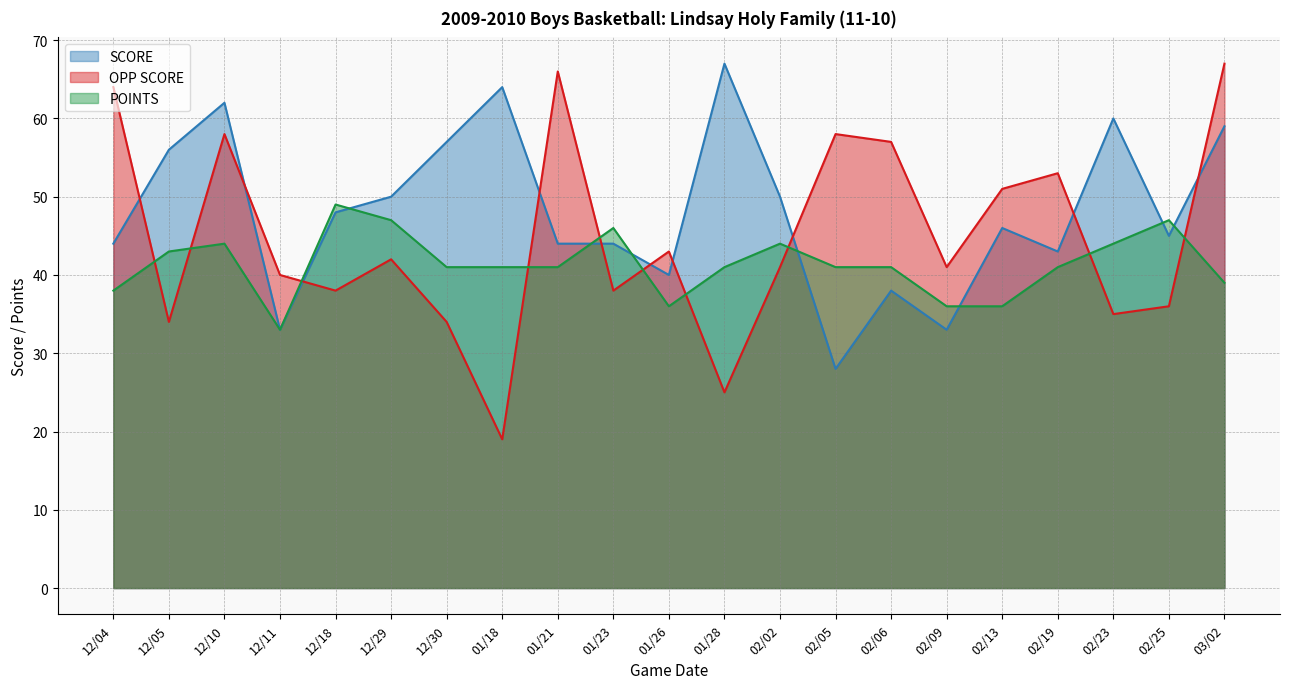

Rank the series by their average value, from highest to lowest.

SCORE, OPP SCORE, POINTS